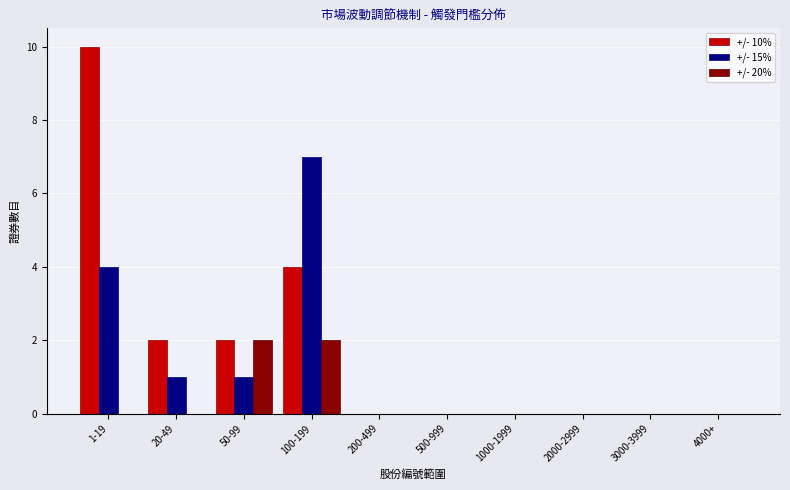

Reading right to left, transcribe all the data shown in this chart.

+/- 10%: 4000+=0	3000-3999=0	2000-2999=0	1000-1999=0	500-999=0	200-499=0	100-199=4	50-99=2	20-49=2	1-19=10
+/- 15%: 4000+=0	3000-3999=0	2000-2999=0	1000-1999=0	500-999=0	200-499=0	100-199=7	50-99=1	20-49=1	1-19=4
+/- 20%: 4000+=0	3000-3999=0	2000-2999=0	1000-1999=0	500-999=0	200-499=0	100-199=2	50-99=2	20-49=0	1-19=0